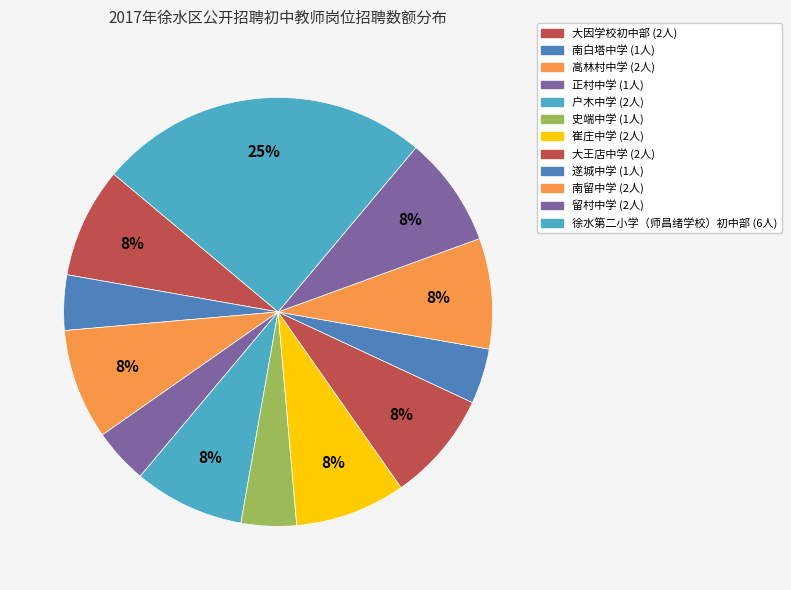

Count the number of slices in the pie.

12